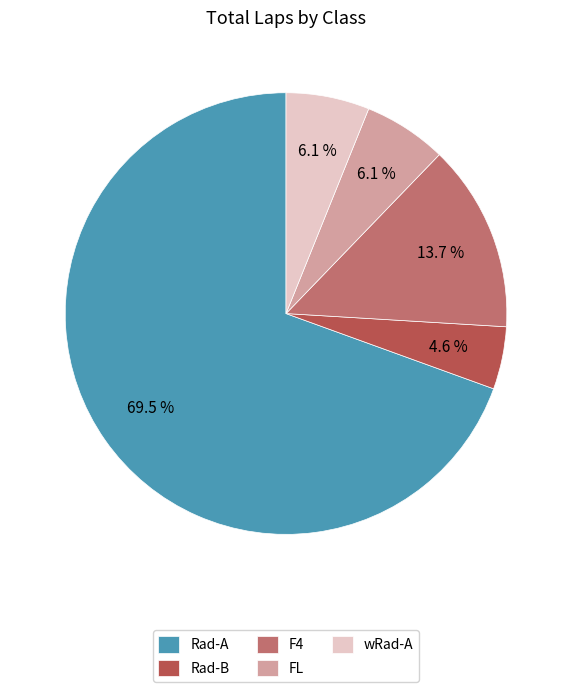

What is the majority slice?

Rad-A